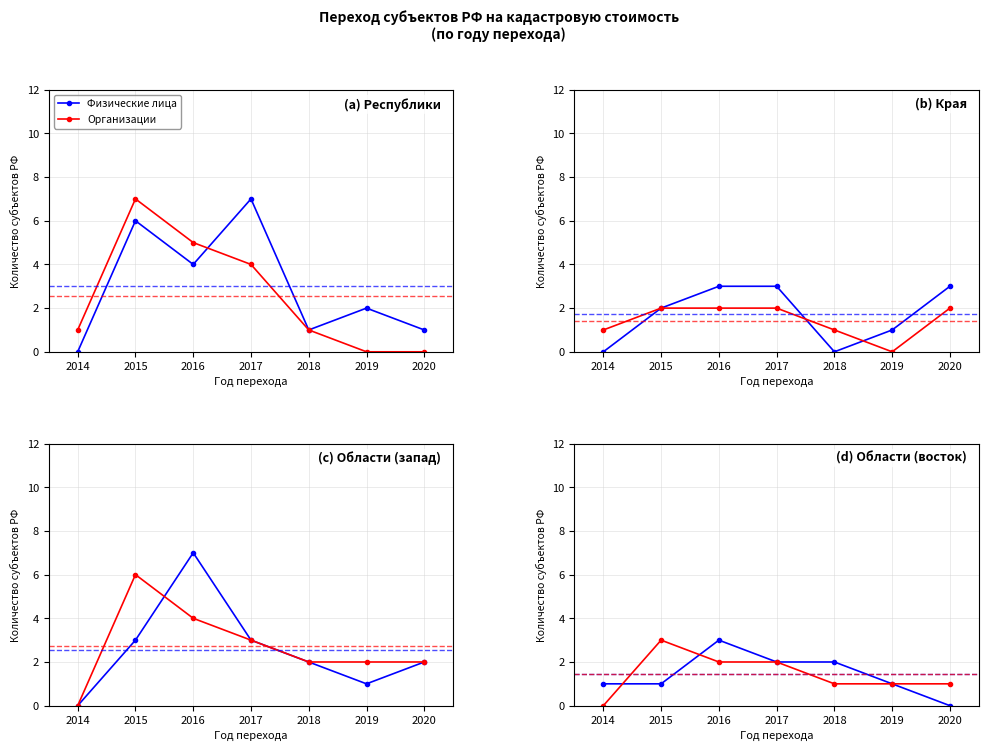

How many interior local peaks does the Физические лица series have?

1